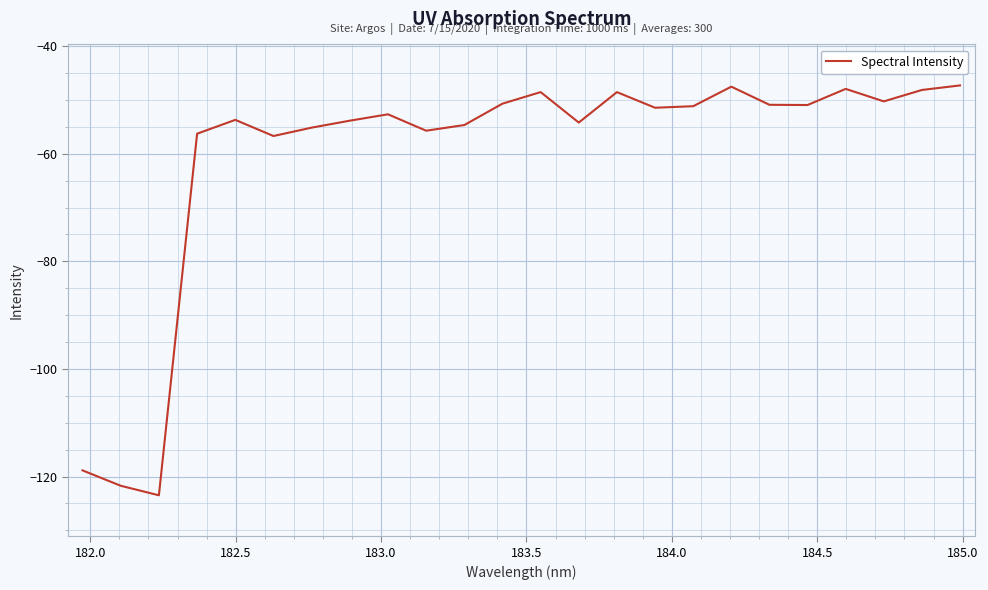

What is the smallest value displayed?

-123.5